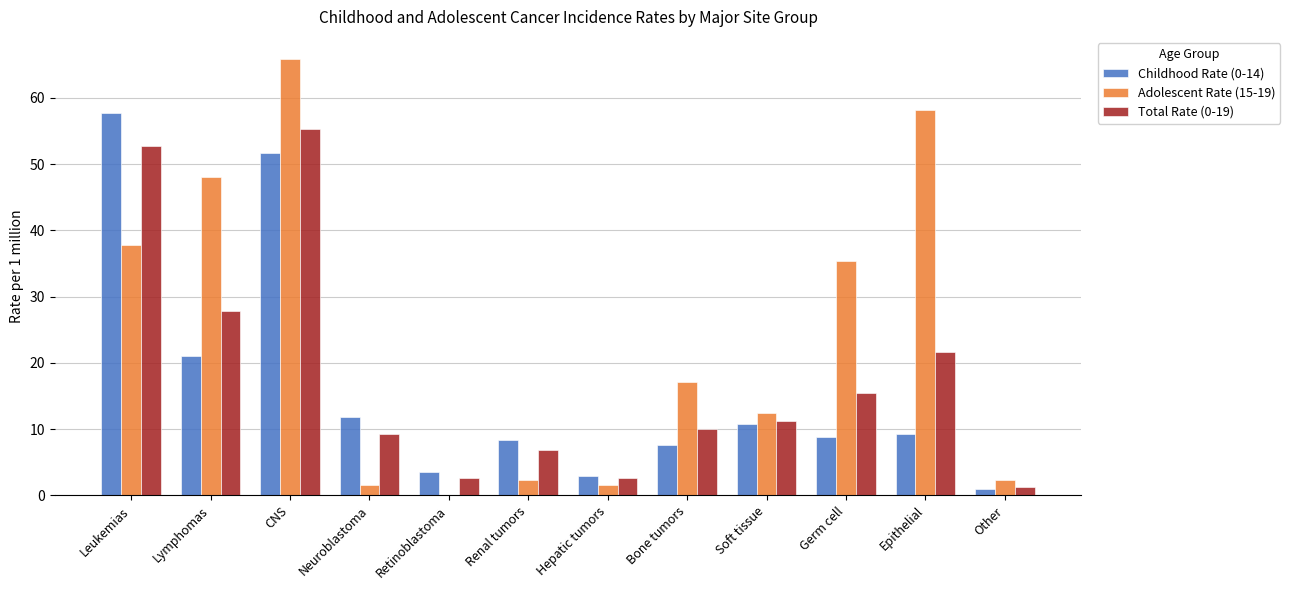

What is the highest value of the Total Rate (0-19) series?

55.3